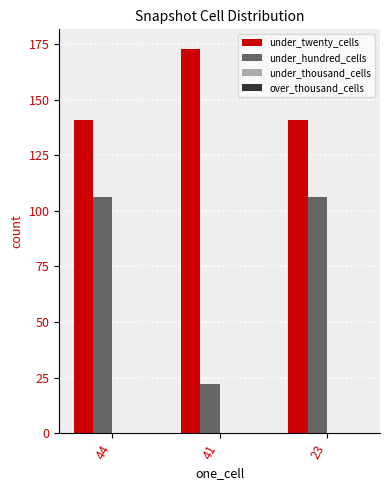

The under_hundred_cells series shows 164 at 44. True or false?

False